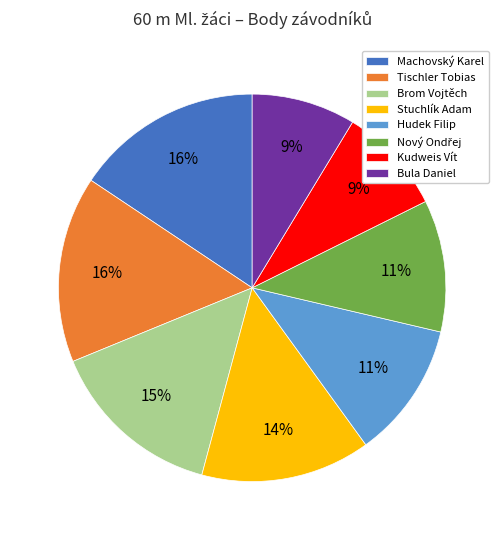

Does any single category account for the majority?

No